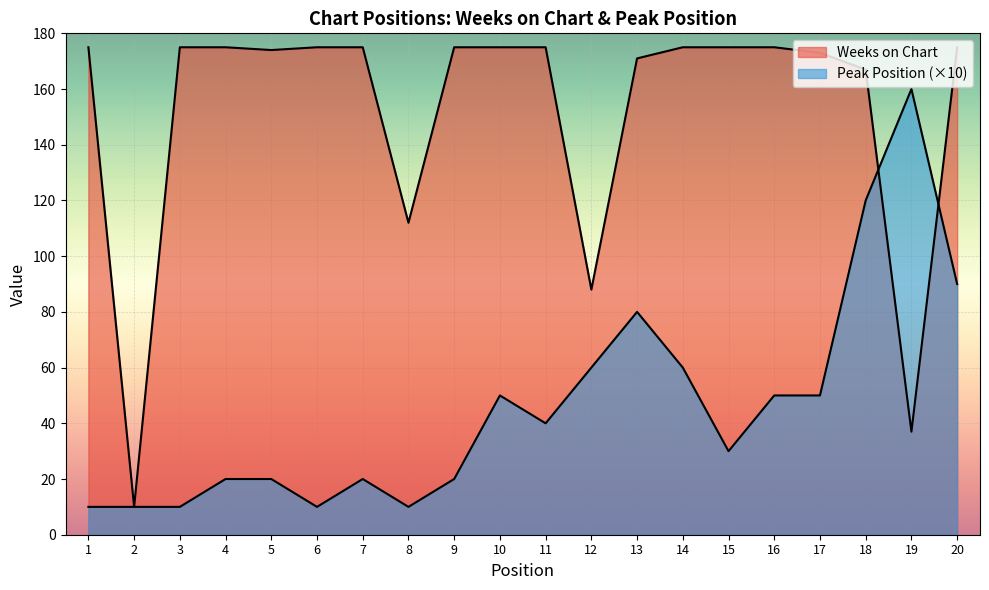

What is the greatest value displayed?

175